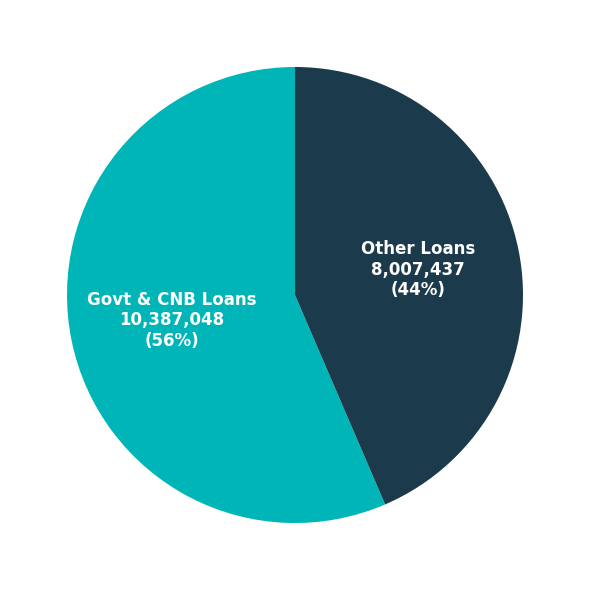

Is there any slice that represents more than half of the pie?

Yes